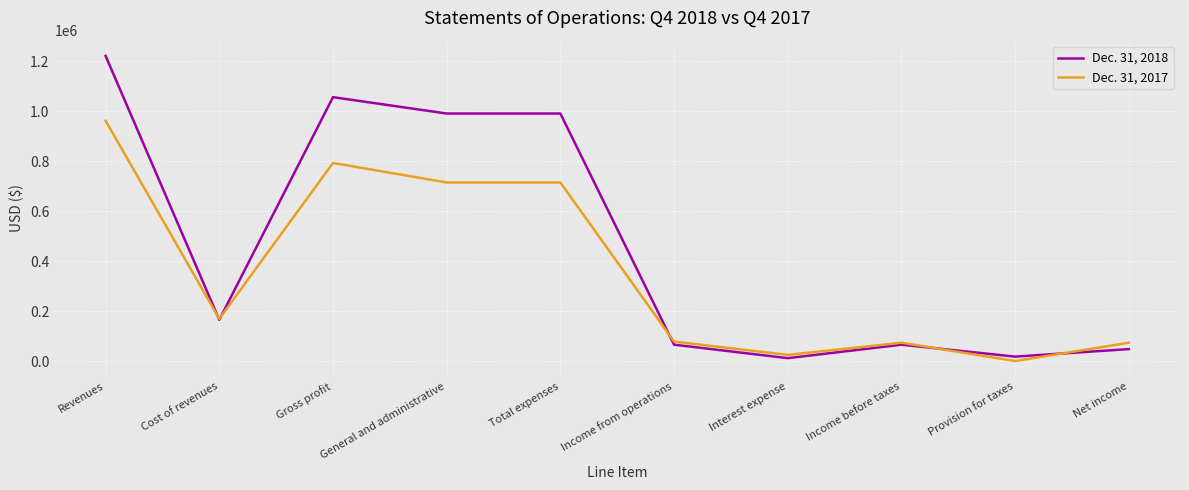

The Dec. 31, 2017 series shows 116441 at Net income. True or false?

False